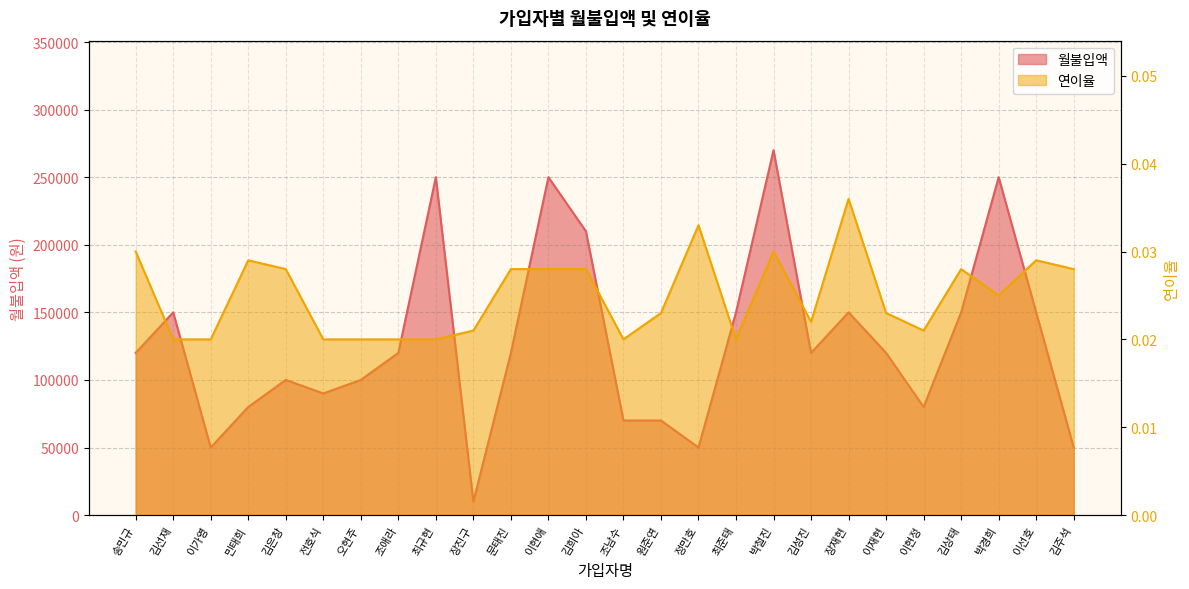

Reading left to right, list all the values displayed in this chart.

월불입액: 송민규=120000.0	김선재=150000.0	이가영=50000.0	민태희=80000.0	김은창=100000.0	전호식=90000.0	오현주=100000.0	조애라=120000.0	최규현=250000.0	장진구=10000.0	문태진=120000.0	이현애=250000.0	김희아=210000.0	조남수=70000.0	원준연=70000.0	정만호=50000.0	최준태=150000.0	박철진=270000.0	김성진=120000.0	장재현=150000.0	이재현=120000.0	이현정=80000.0	김상태=150000.0	박경희=250000.0	이선호=150000.0	김주석=50000.0
연이율: 송민규=0.0	김선재=0.0	이가영=0.0	민태희=0.0	김은창=0.0	전호식=0.0	오현주=0.0	조애라=0.0	최규현=0.0	장진구=0.0	문태진=0.0	이현애=0.0	김희아=0.0	조남수=0.0	원준연=0.0	정만호=0.0	최준태=0.0	박철진=0.0	김성진=0.0	장재현=0.0	이재현=0.0	이현정=0.0	김상태=0.0	박경희=0.0	이선호=0.0	김주석=0.0